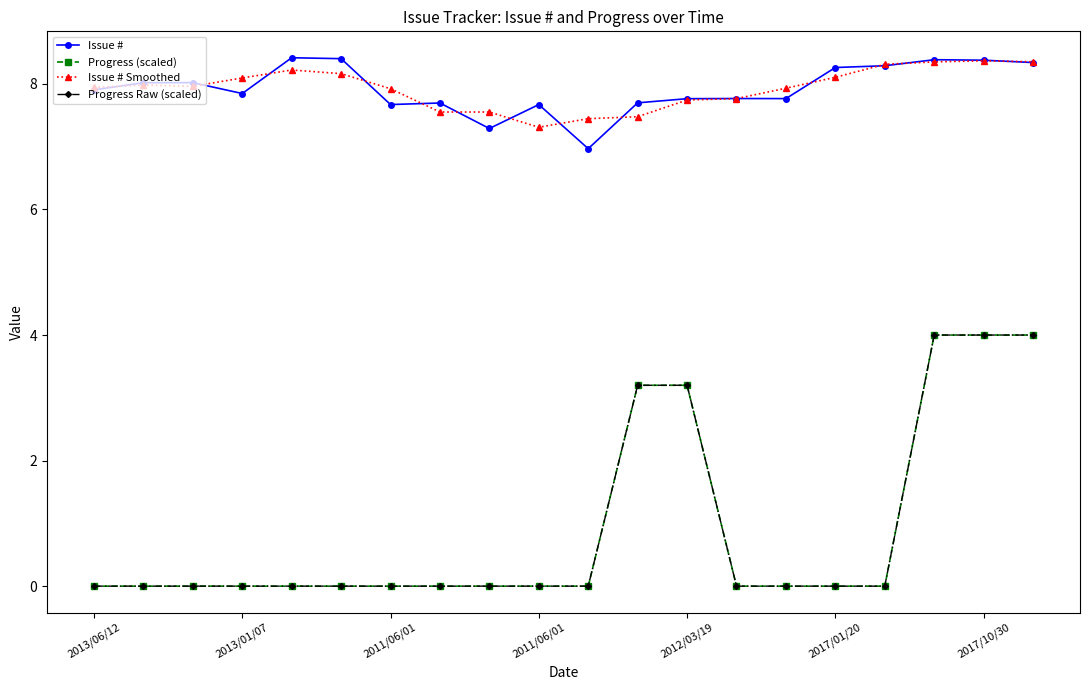

Does the chart have visible grid lines?

No